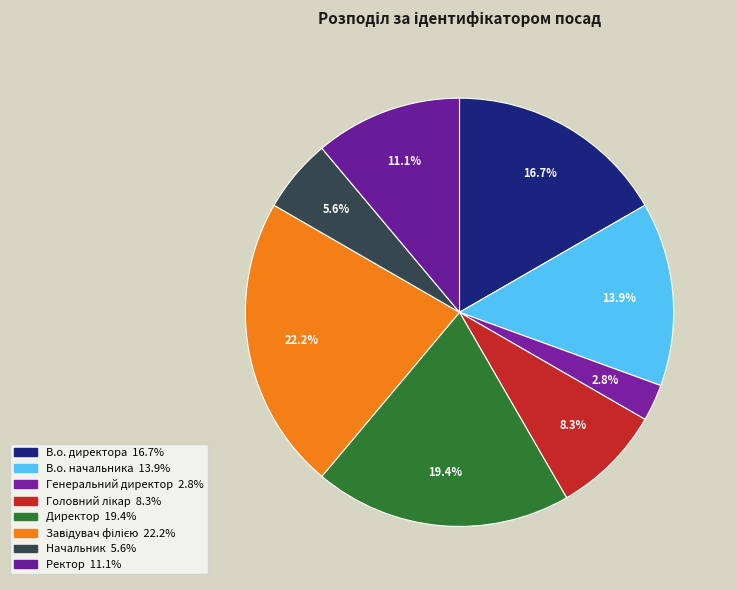

True or false: Генеральний директор accounts for 3% of the total.

True